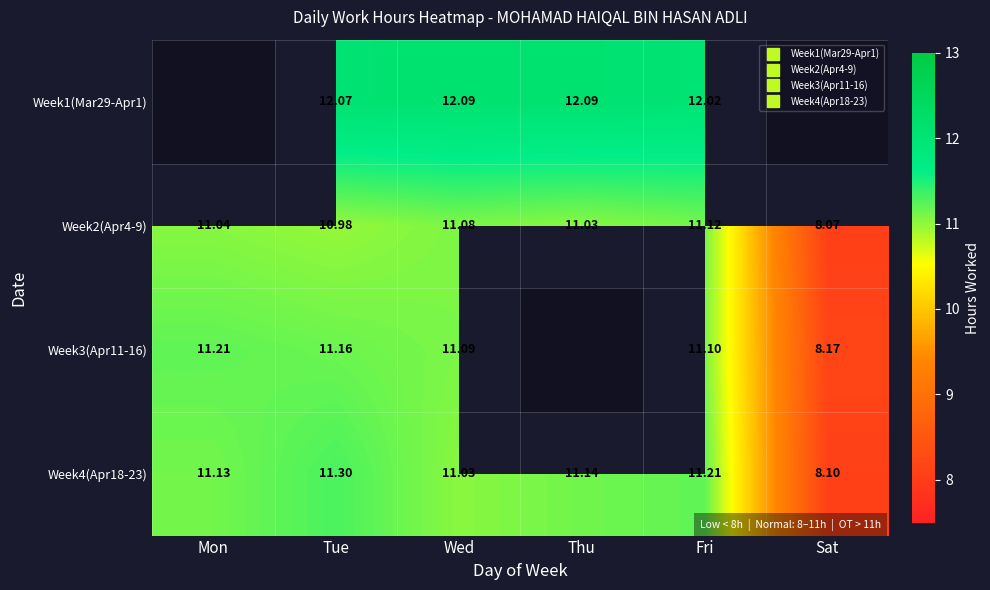

Which label corresponds to the smallest value in the chart?

Sat